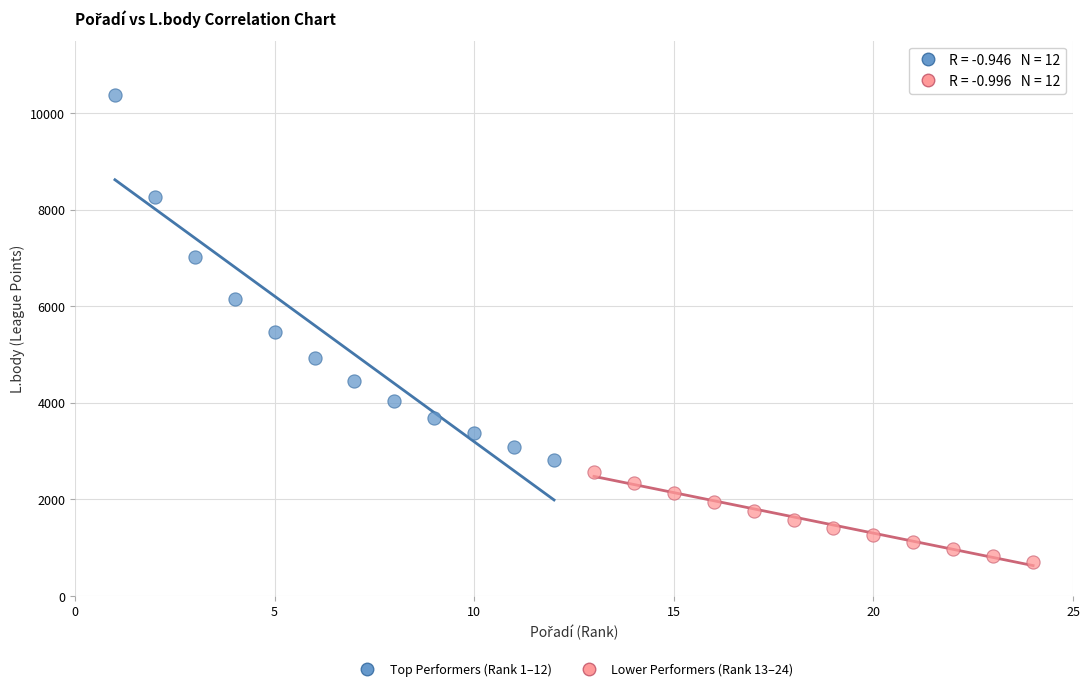

Which series contains the lowest Y value?

Lower Performers (Rank 13–24)